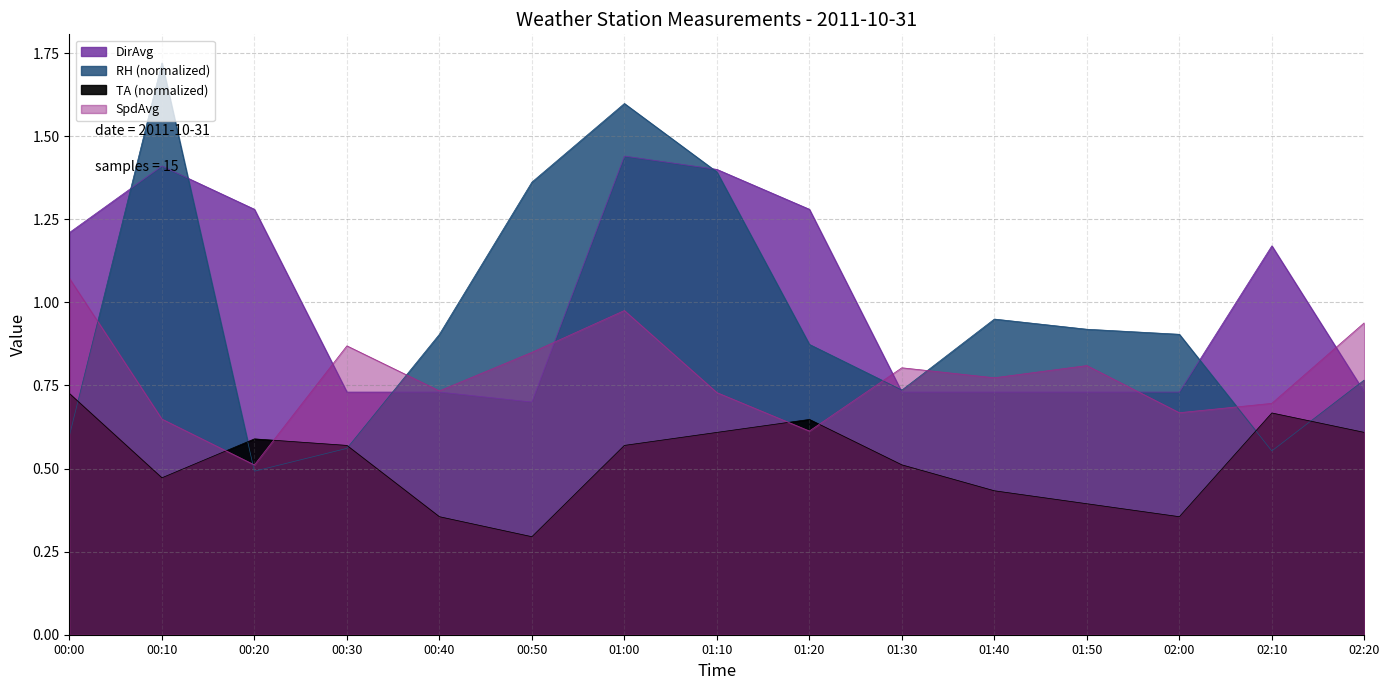

Is it true that RH equals 1.2 at 02:20?

False